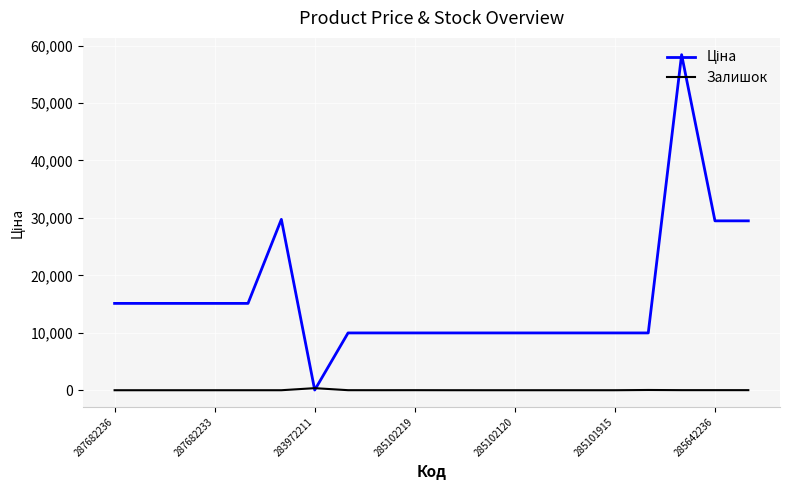

What is the greatest value displayed?

58426.5